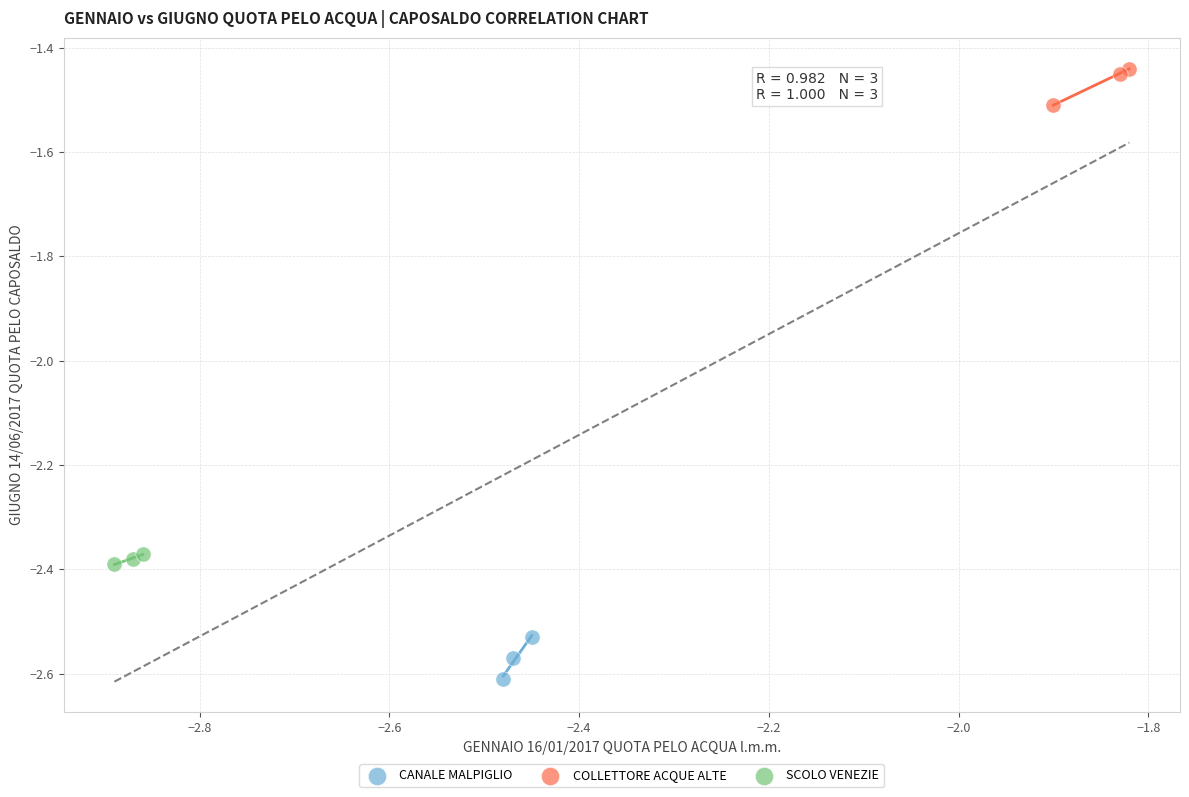

Which series reaches the minimum Y coordinate?

CANALE MALPIGLIO